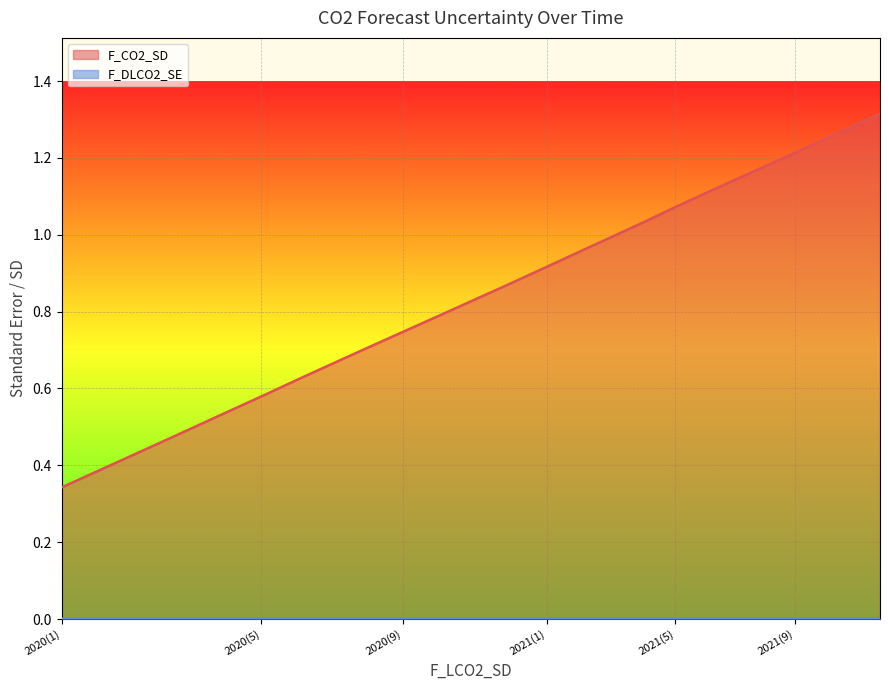

What is the label of the 11th point from the right?

2021(2)